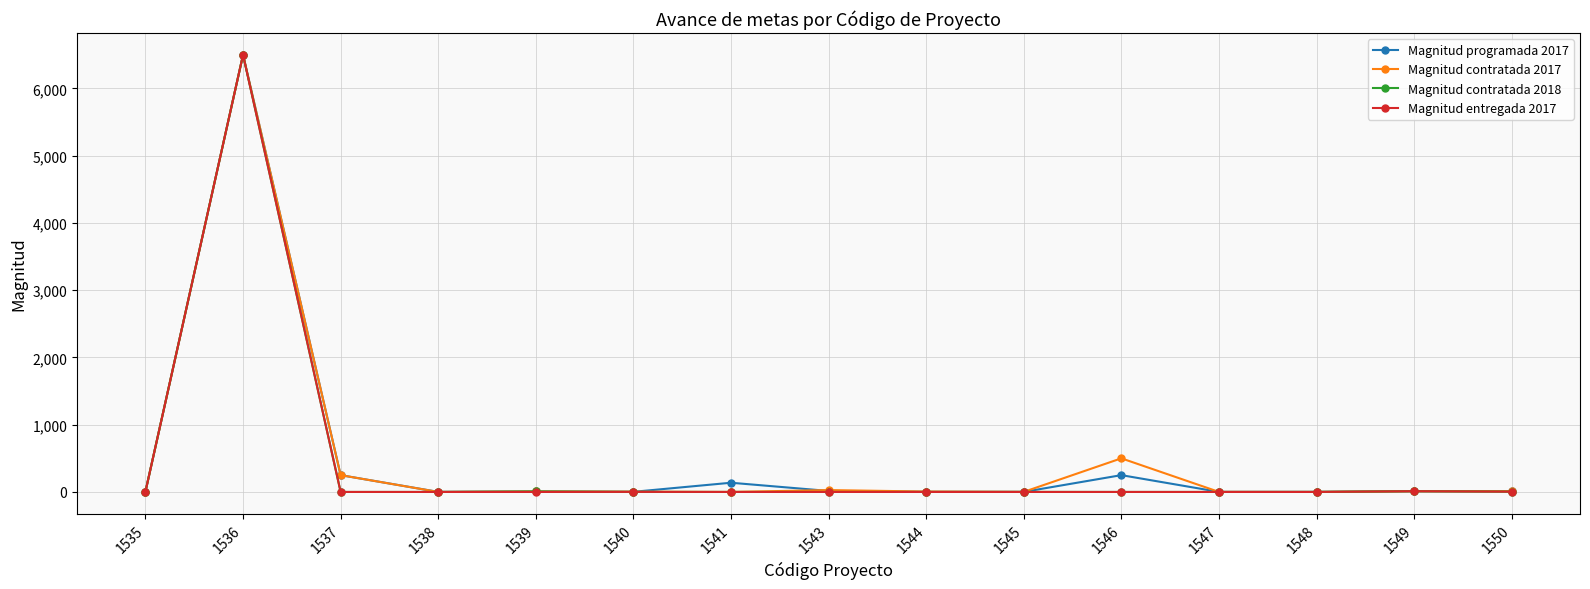

What is the maximum value shown in the chart?

6500